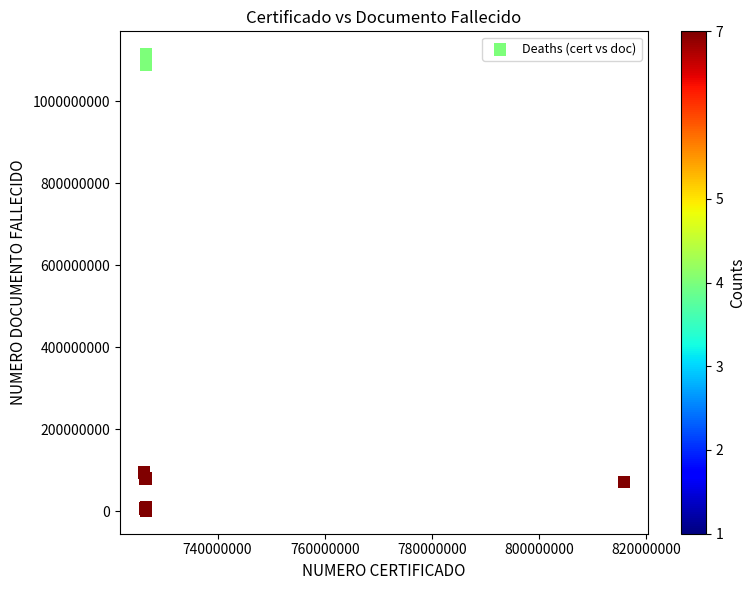

What Y value in the scatter plot is closest to 558234664?

94430416